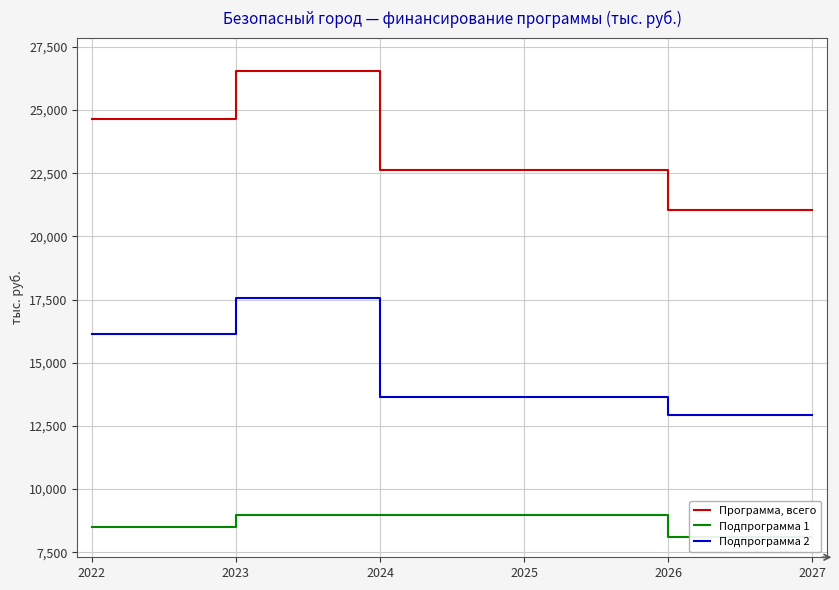

How many lines are shown in the chart?

3